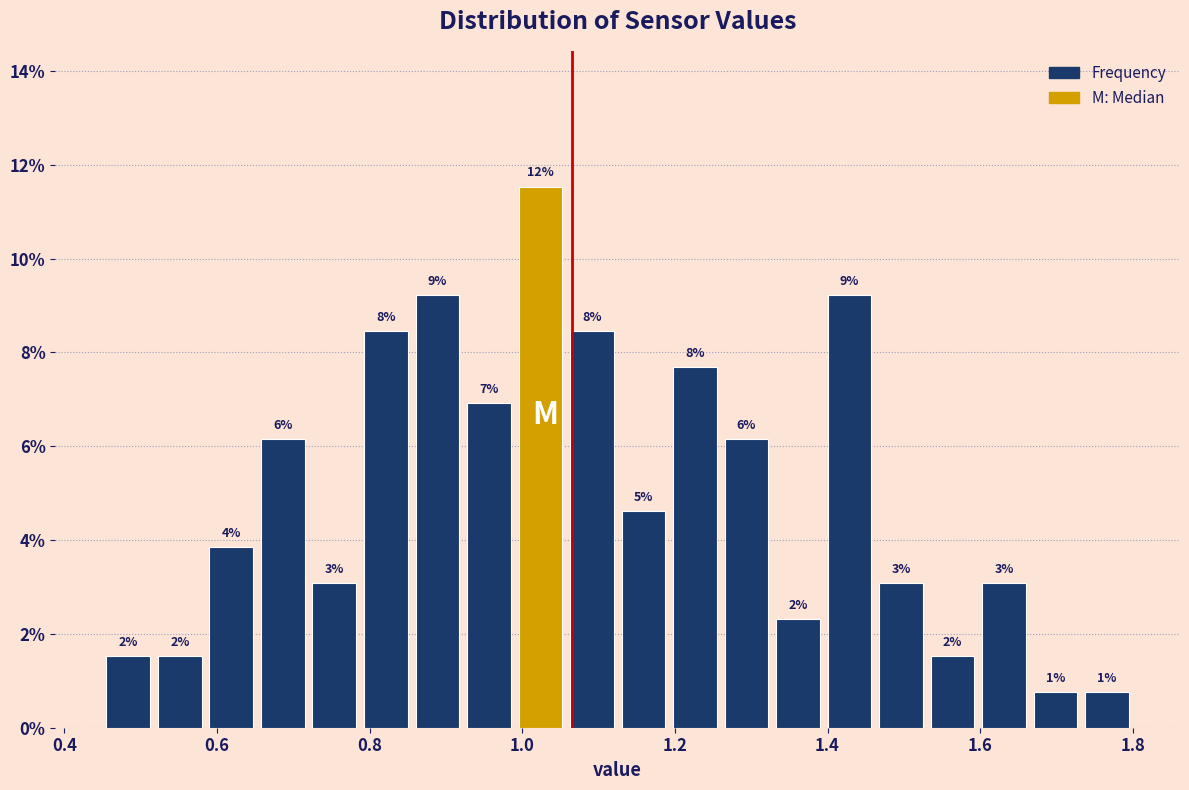

Read against the x-axis, roughly where is the centre of the tallest bar?

1.02